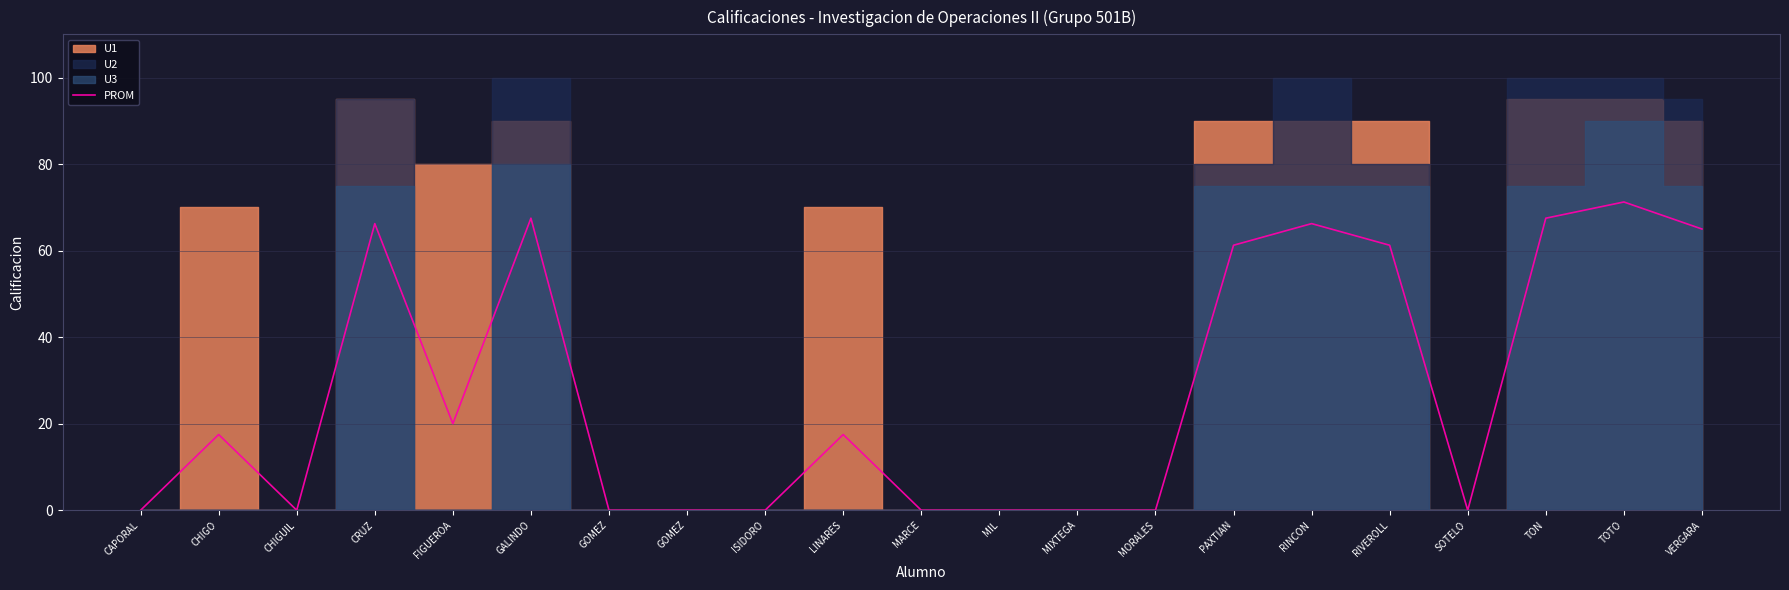

Which category has the highest value across all series?

TOTO